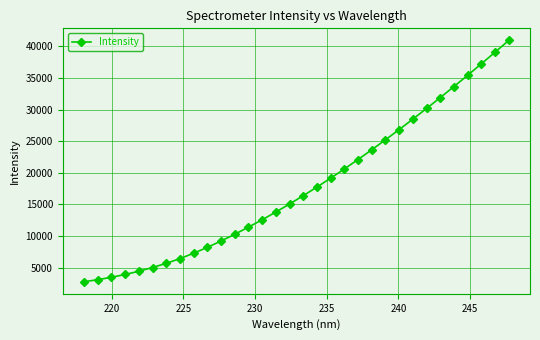

What is the value of the 22nd point from the left?

23638.0